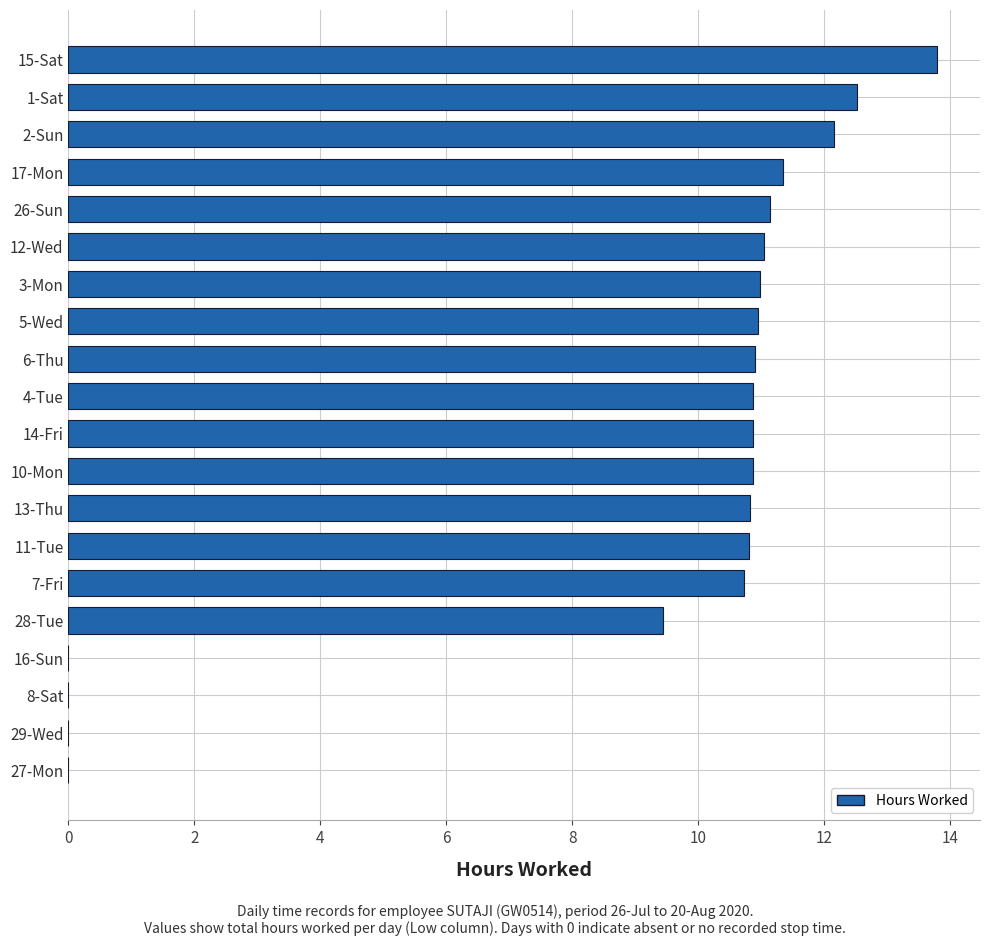

Where is the data nearest to the value 6?

28-Tue